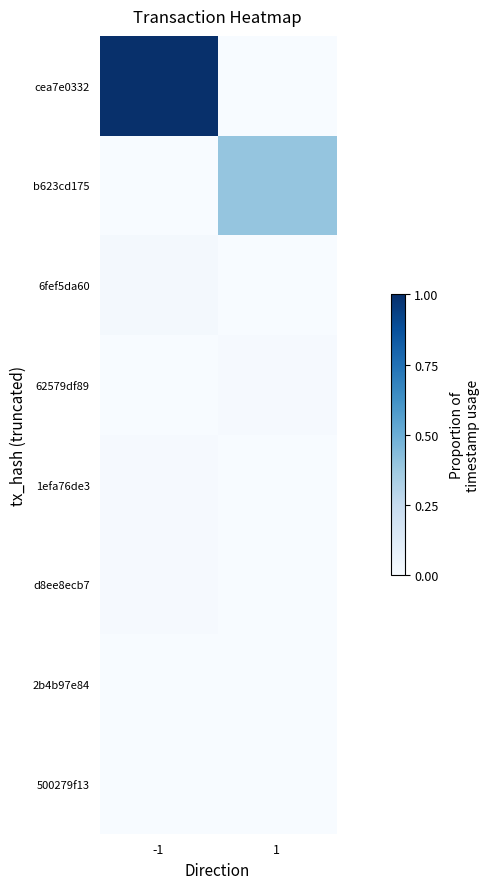

Which series has the largest total across all categories?

cea7e0332